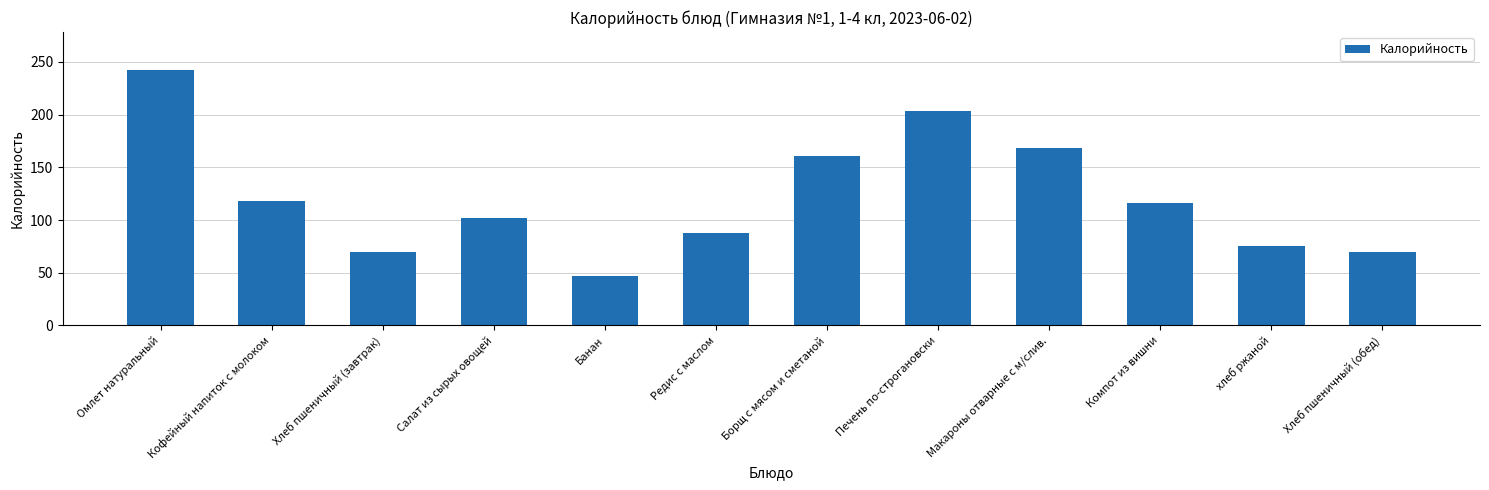

What is the maximum value shown in the chart?

242.0